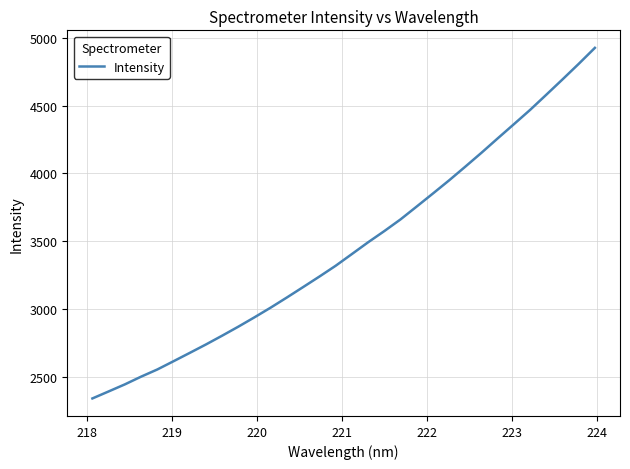

What is the minimum value shown in the chart?

2343.5